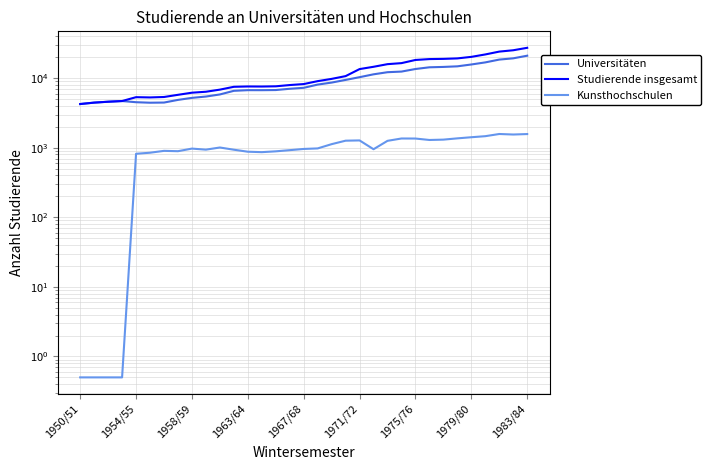

How many lines are shown in the chart?

3